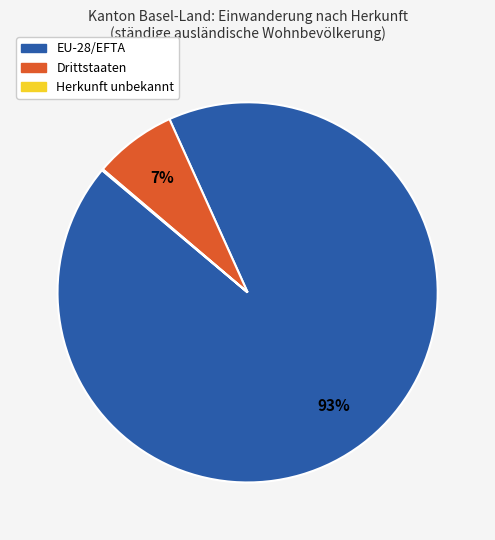

Which slice is the largest?

EU-28/EFTA